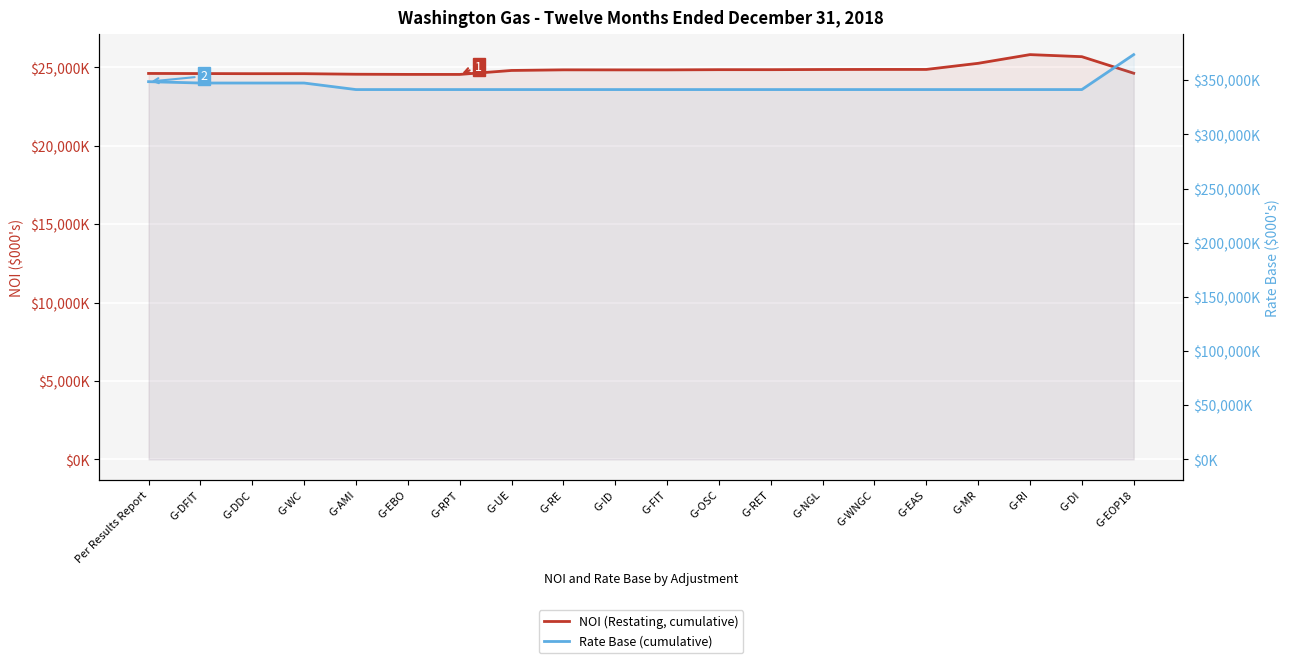

How many interior local peaks does the NOI (Restating, cumulative) series have?

3